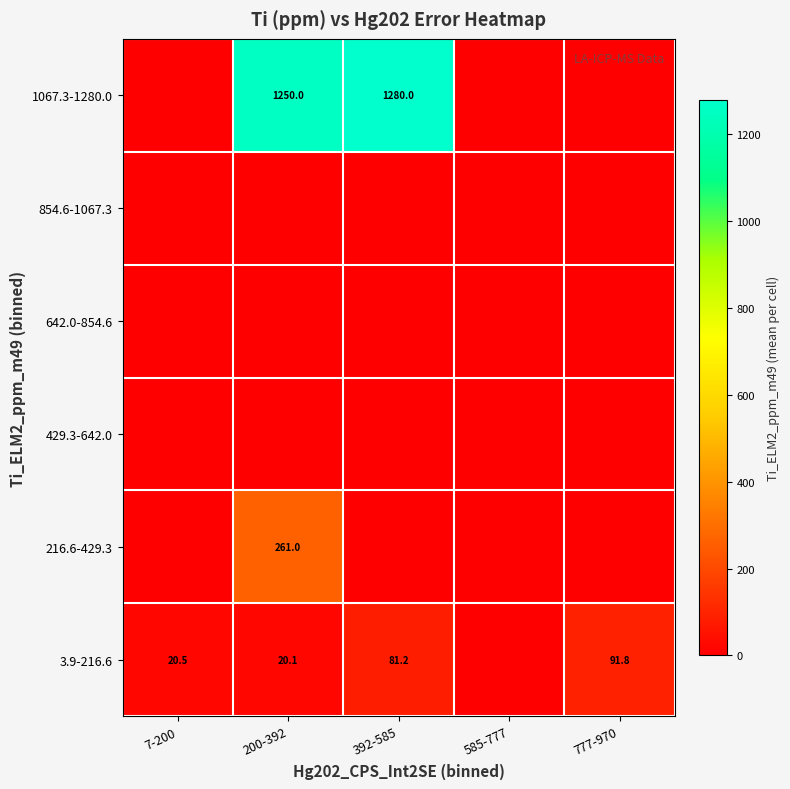

What is the difference between the 3.9-216.6 values at 7-200 and 200-392?

0.4